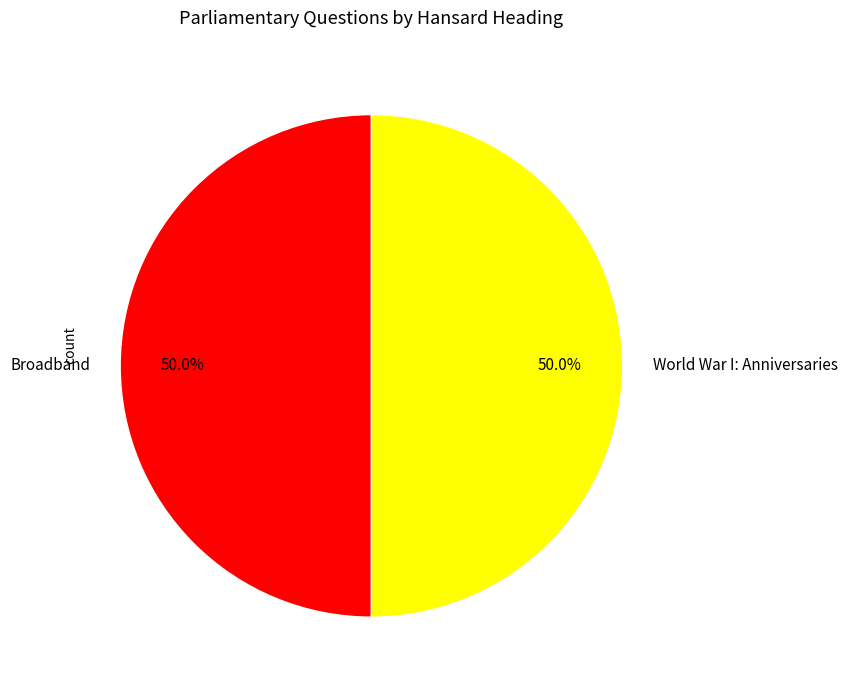

What percentage is NOT represented by World War I: Anniversaries?

50.0%